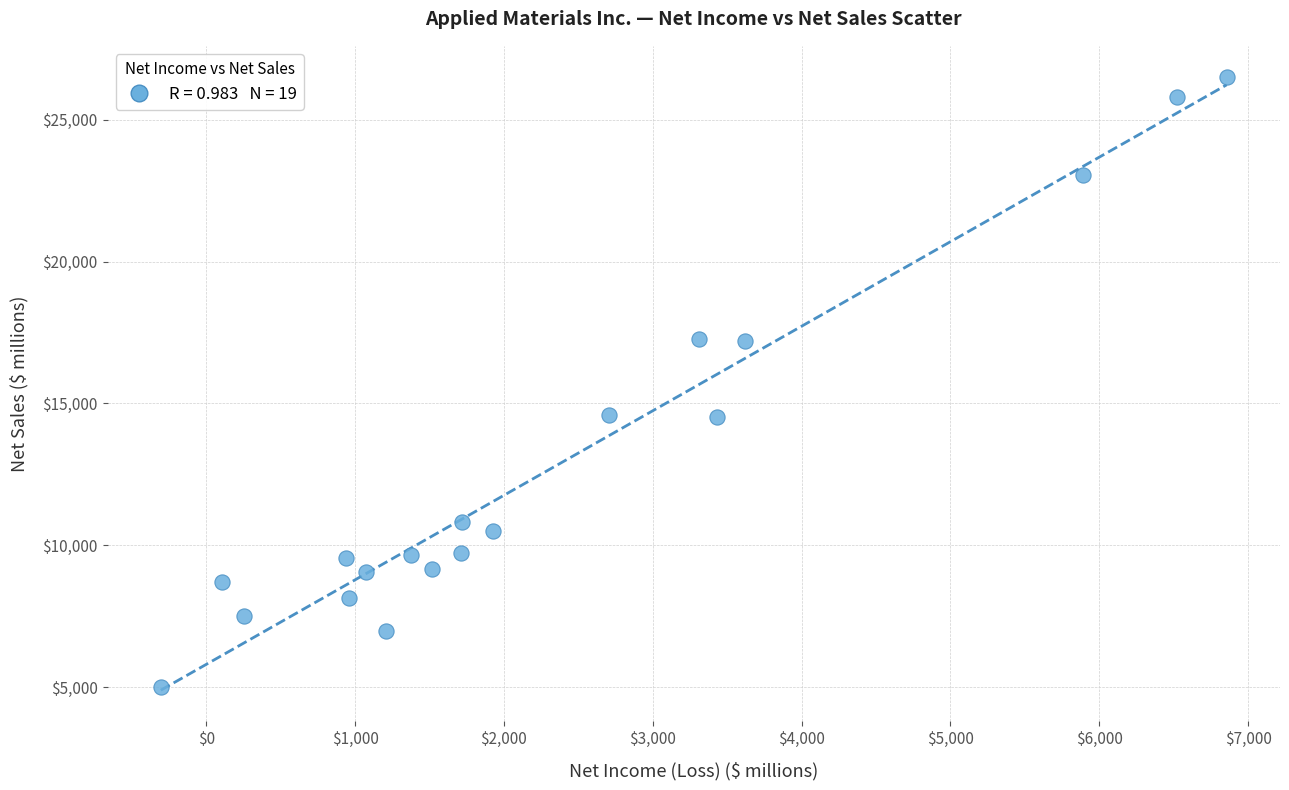

What is the range of Y values (max minus min)?

21503